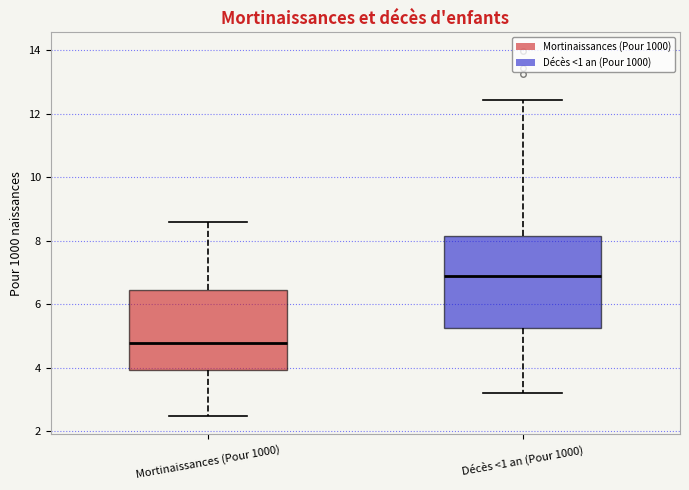

Which box is the tallest, from its lower edge to its upper edge?

Décès <1 an (Pour 1000)